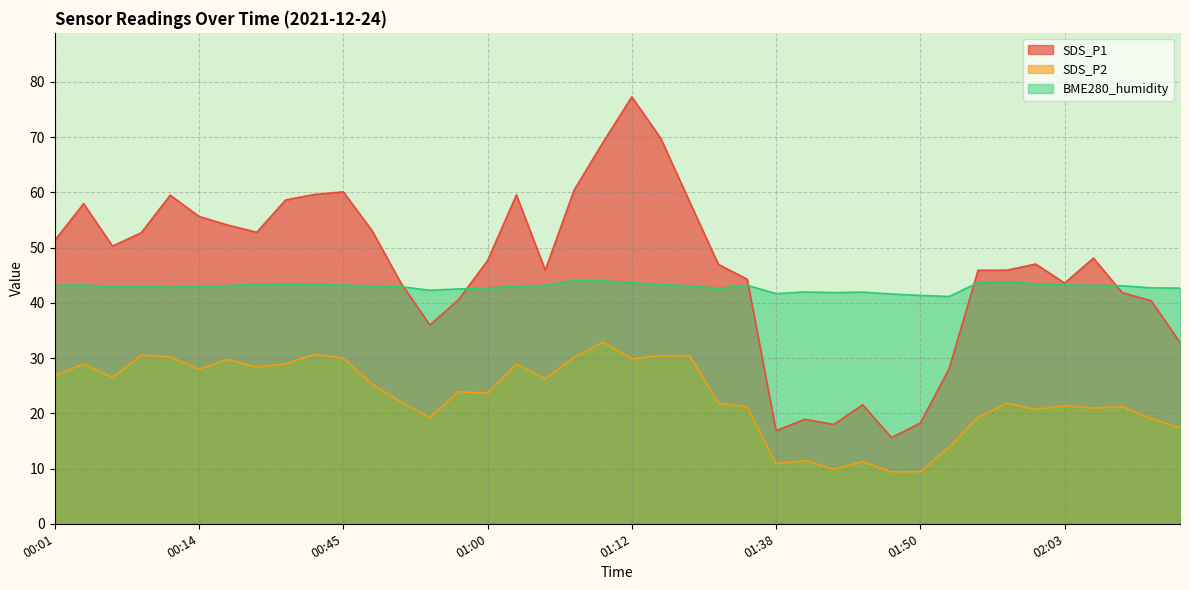

In SDS_P1, how many points are higher than both neighbors (excluding endpoints)?

9